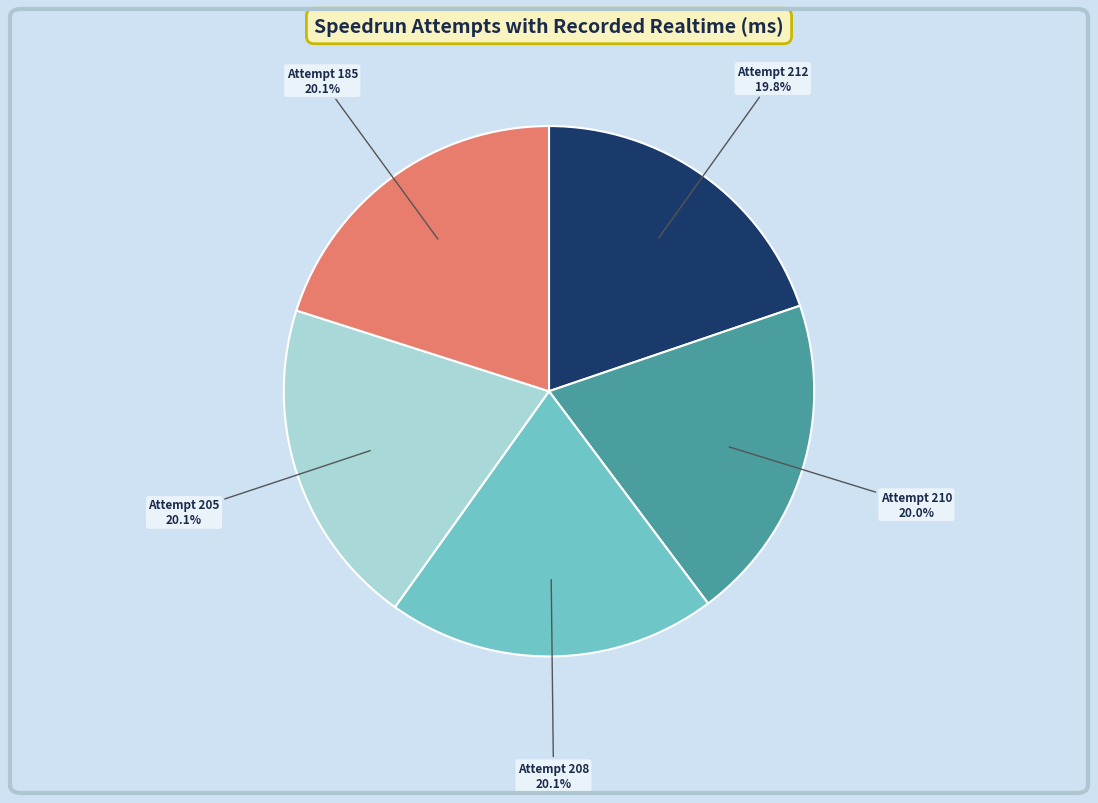

To the nearest percent, what is the combined percentage of Attempt 212 and Attempt 208?

40%